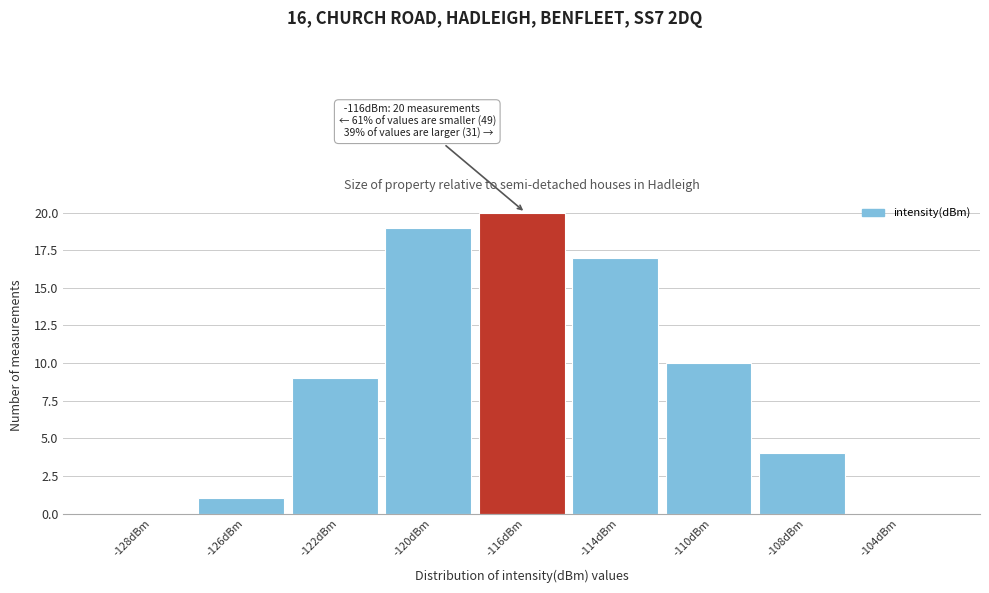

Reading left to right, what are all the values shown in this chart?

-128dBm=0	-126dBm=1	-122dBm=9	-120dBm=19	-116dBm=20	-114dBm=17	-110dBm=10	-108dBm=4	-104dBm=0